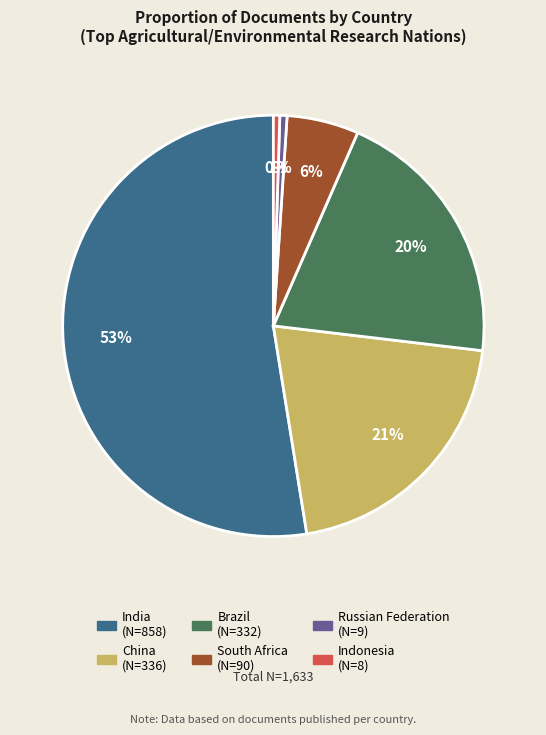

How many slices are in this pie chart?

6